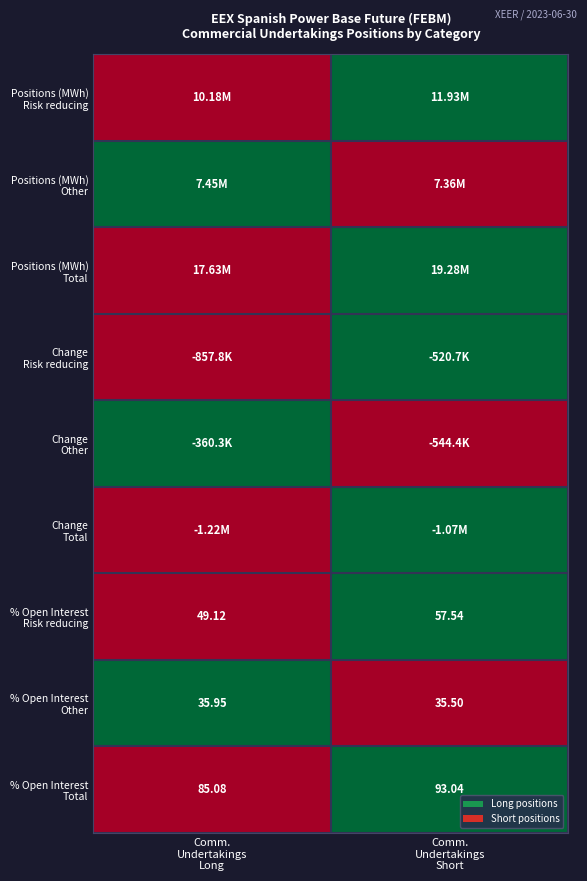

Count the number of data series in this chart.

9